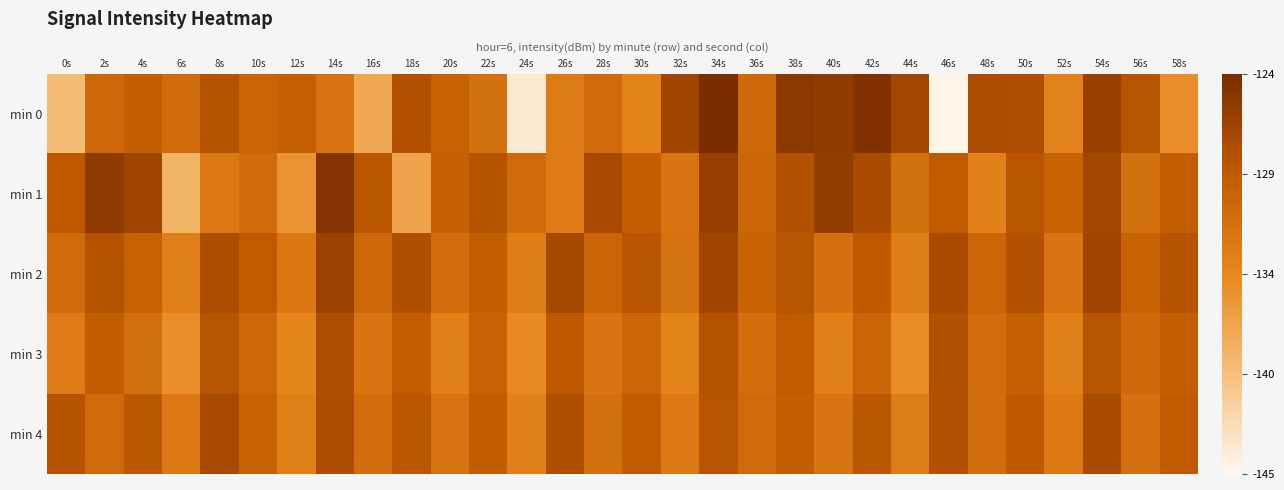

How many categories are shown in the chart?

30